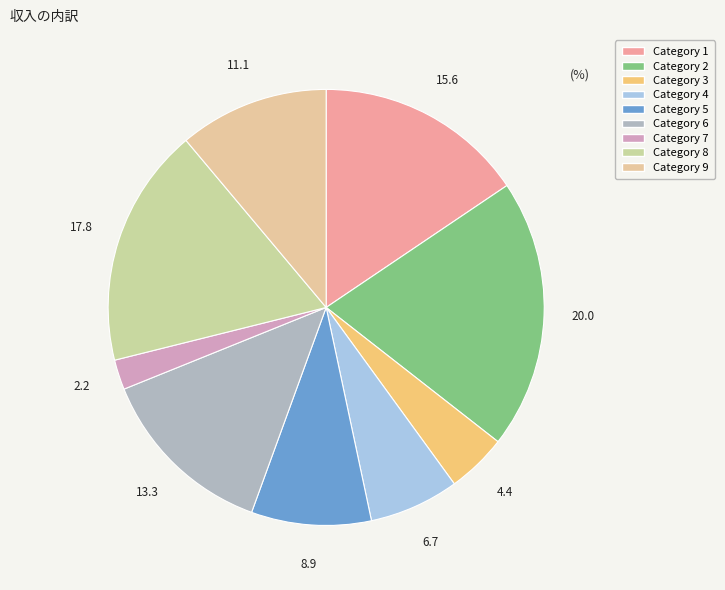

Is there any slice that represents more than half of the pie?

No